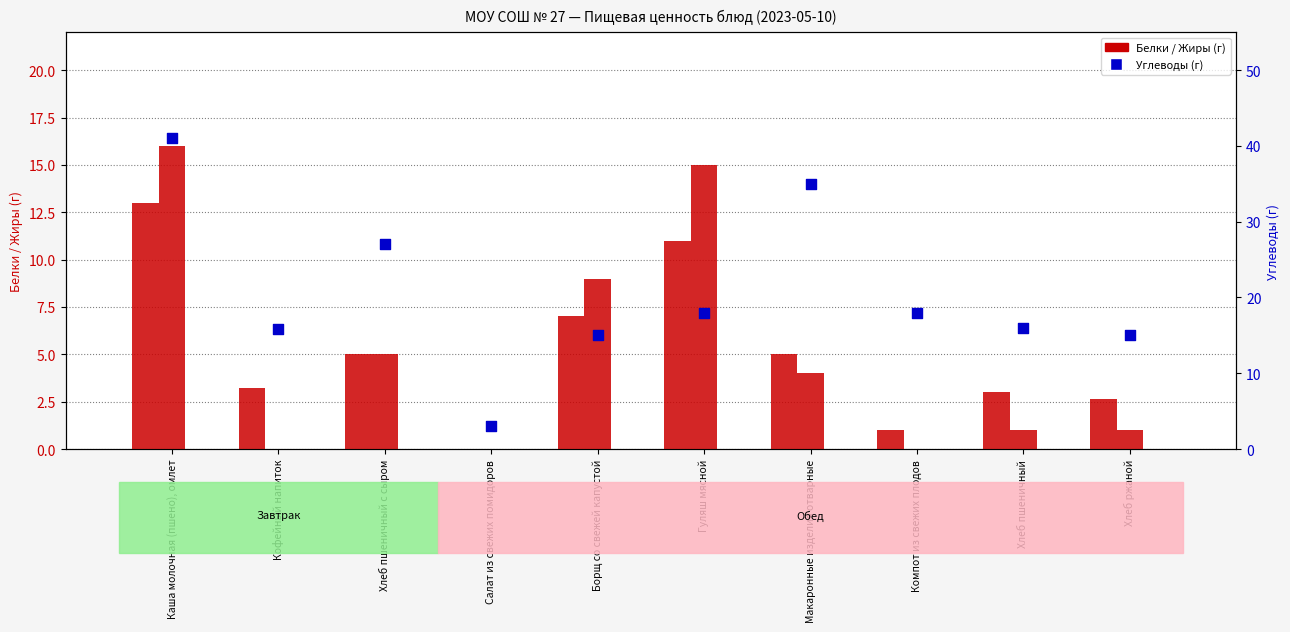

At how many categories does at least one series exceed 5?

9